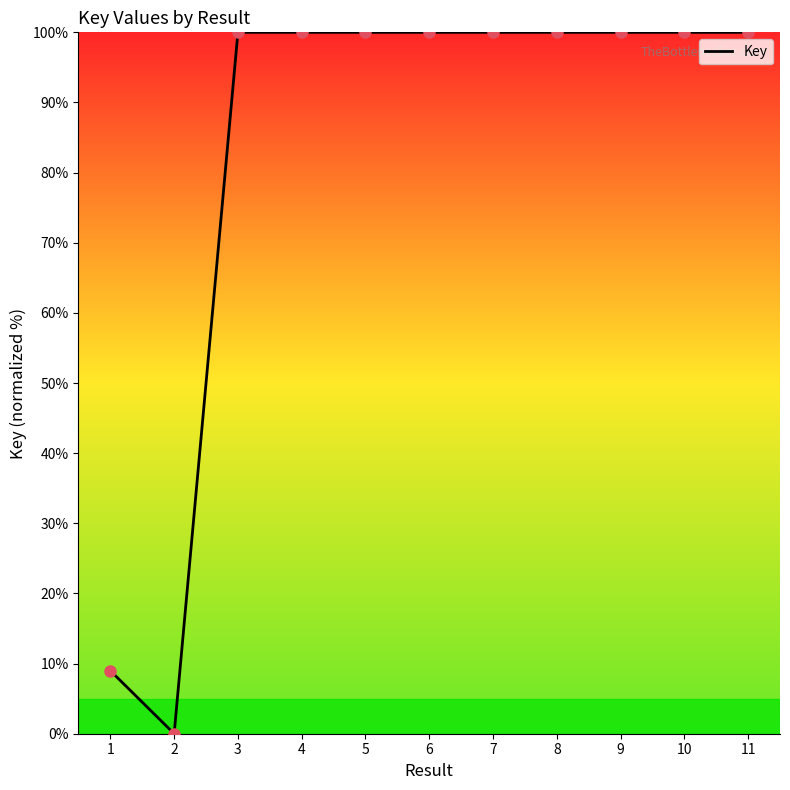

The chart shows a value of 100.0 at 11. True or false?

True